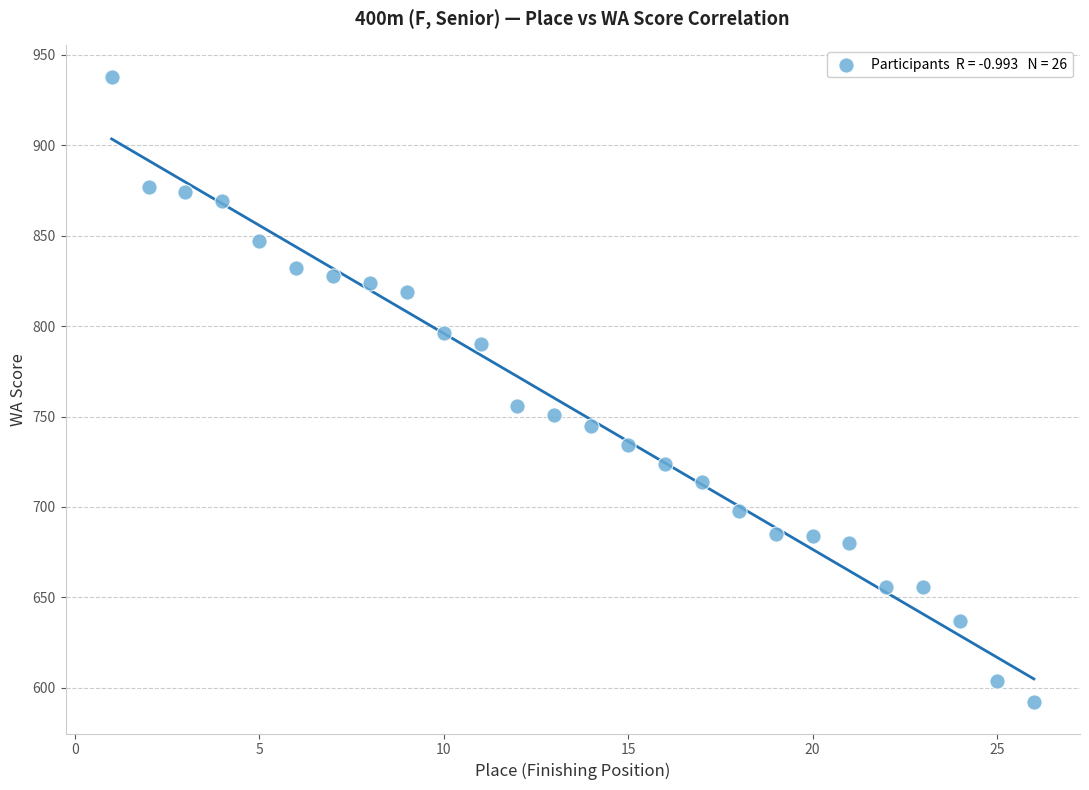

What Y value in the scatter plot is closest to 765?

756